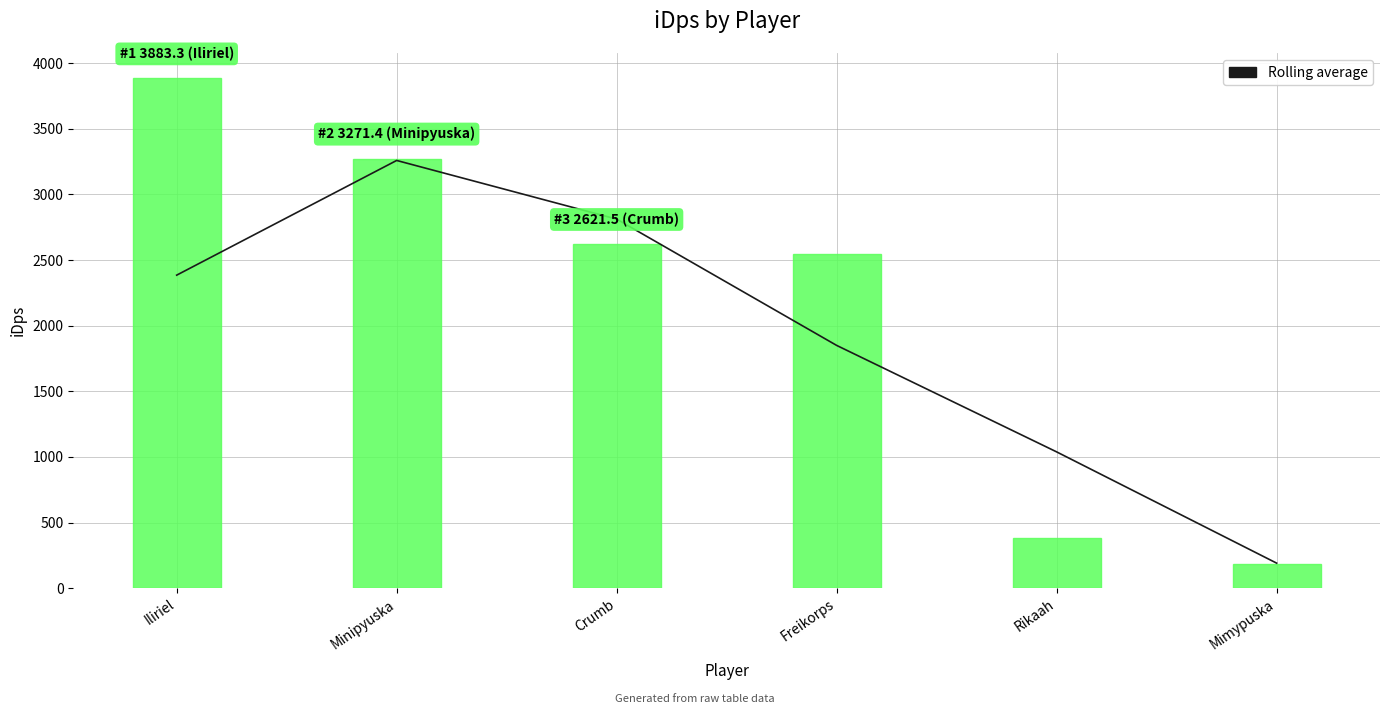

The chart shows a value of 190.9 at Mimypuska. True or false?

True